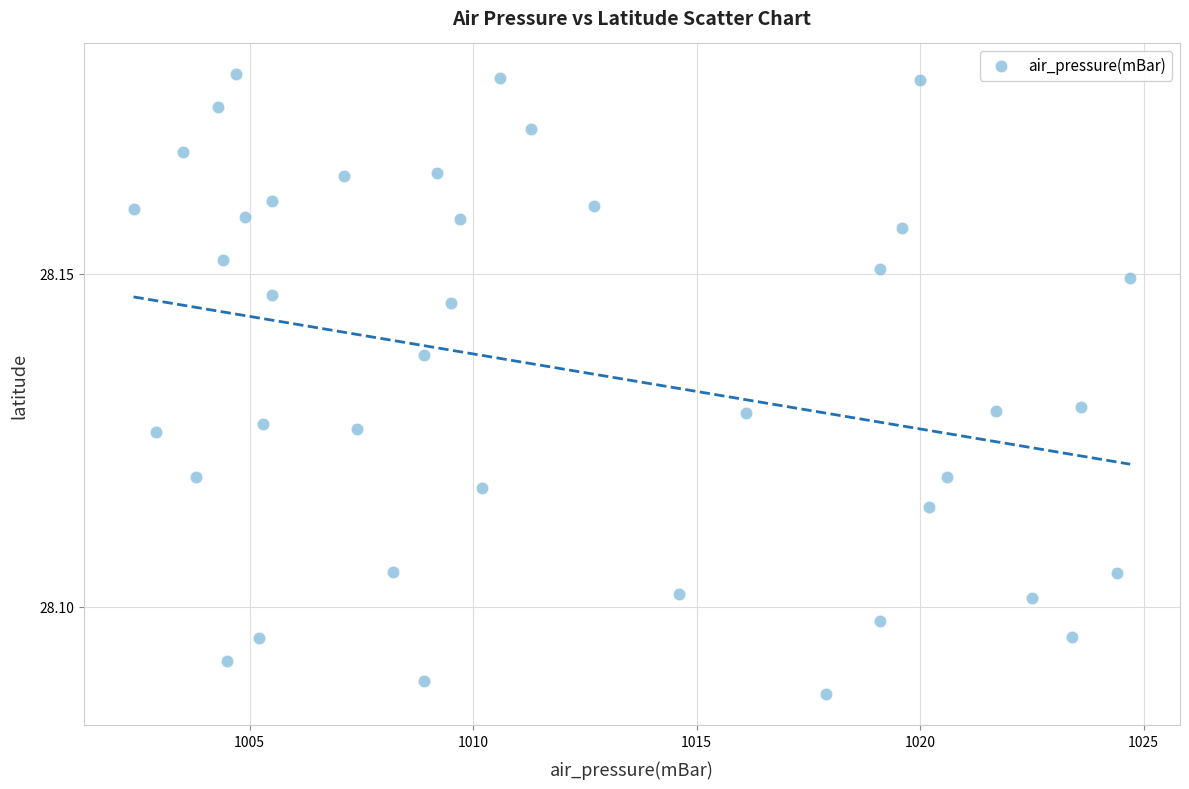

What is the range of X values (max minus min)?

22.3